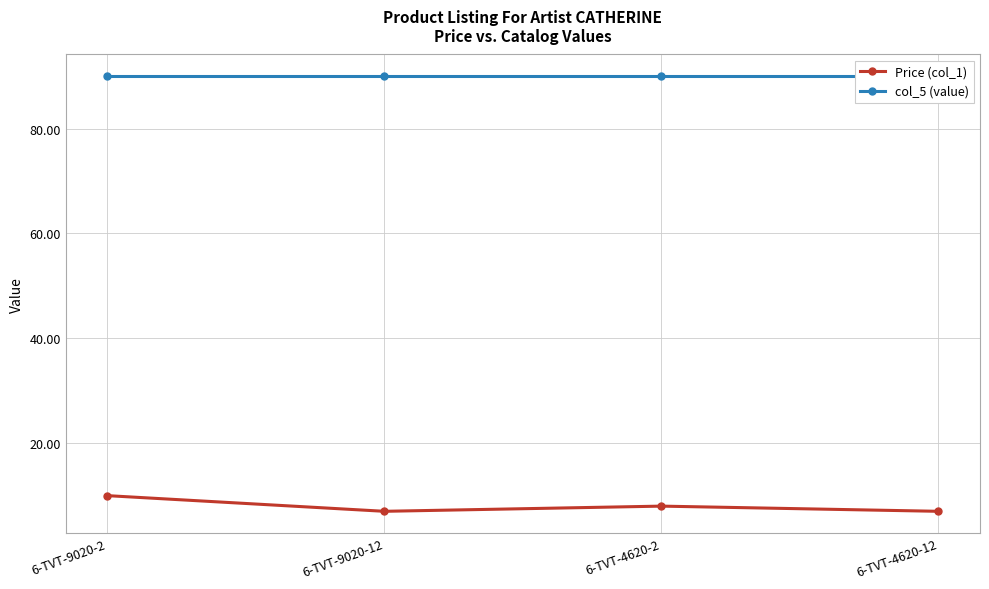

Where is the first local minimum for Price (col_1)?

6-TVT-9020-12